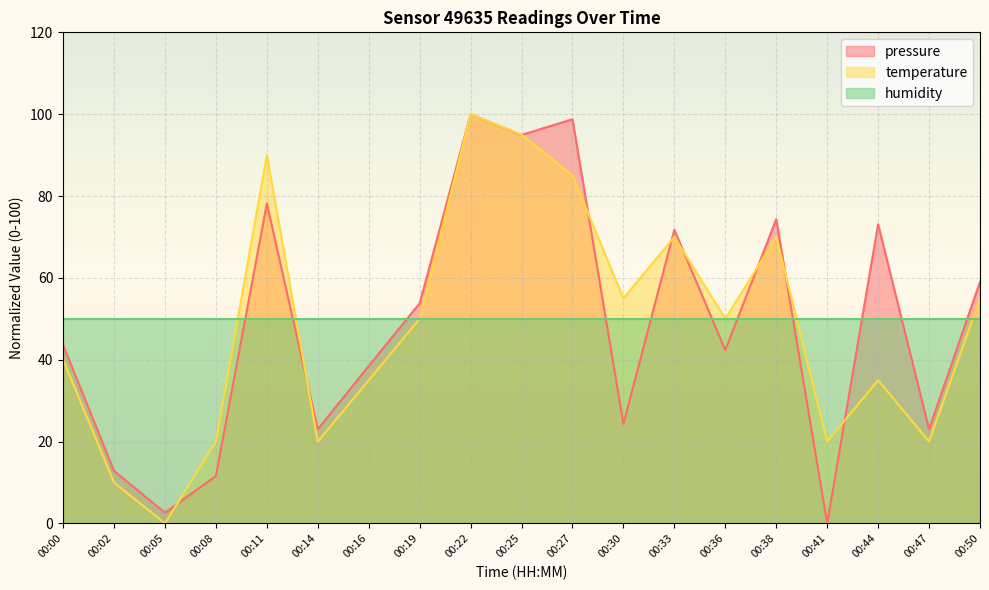

What is the difference between the highest and lowest values at 00:27?

48.8